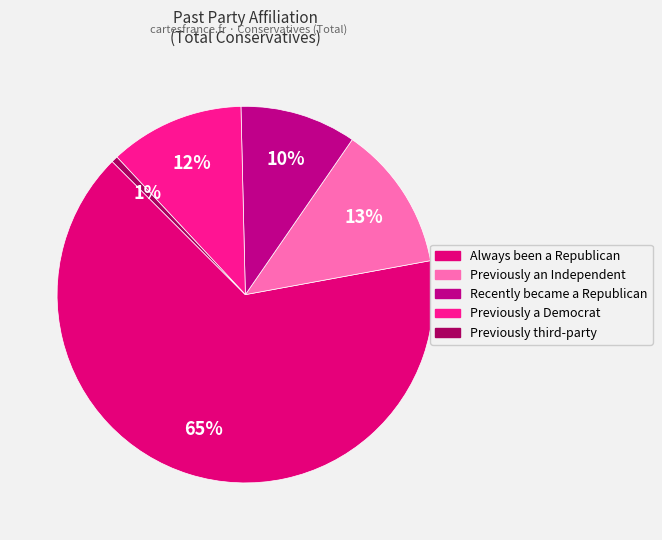

True or false: Always been a Republican accounts for 65% of the total.

True